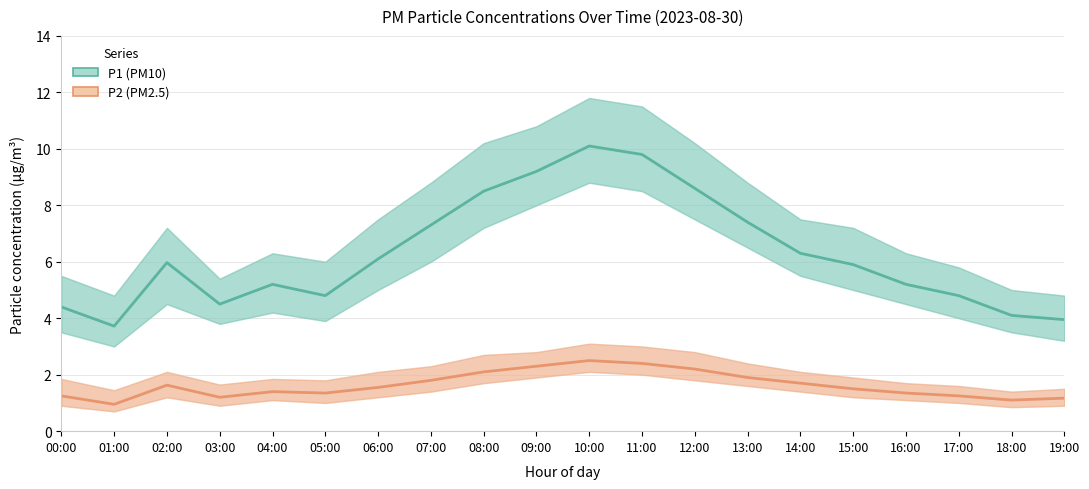

Count the number of data series in this chart.

2